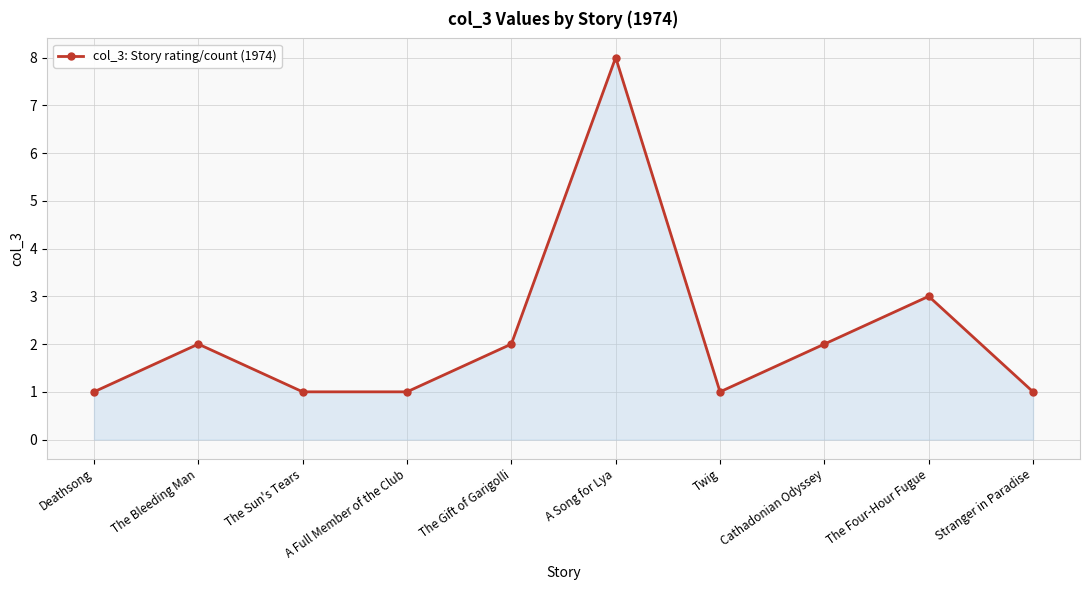

Read the value at The Bleeding Man.

2